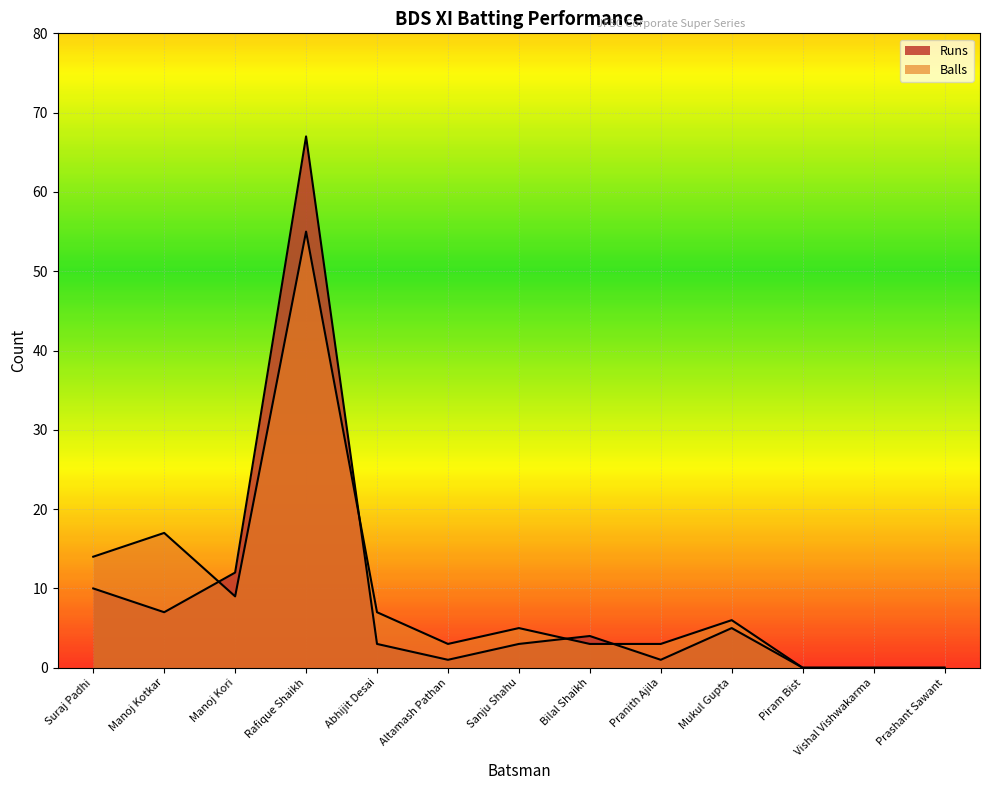

Which category has the highest value across all series?

Rafique Shaikh